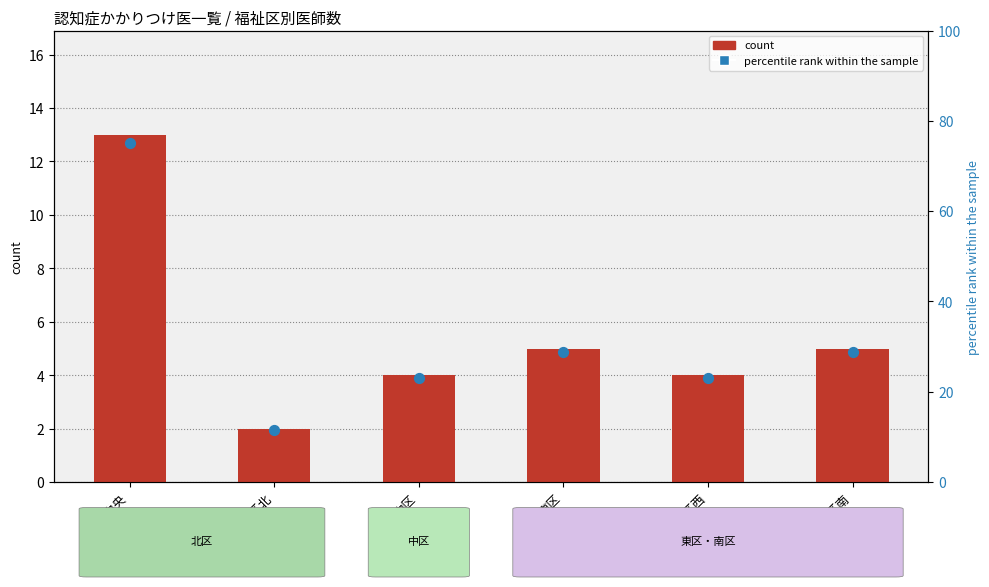

Which series has the largest total across all categories?

percentile rank within the sample